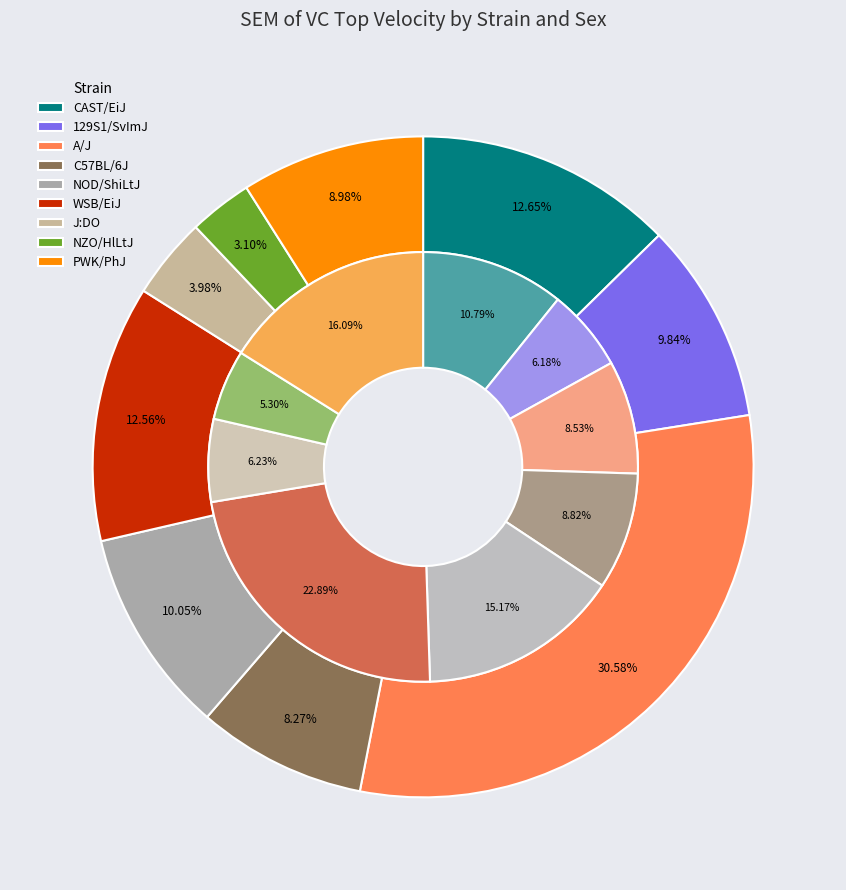

Between PWK/PhJ(f) and J:DO(m), which is larger?

PWK/PhJ(f)